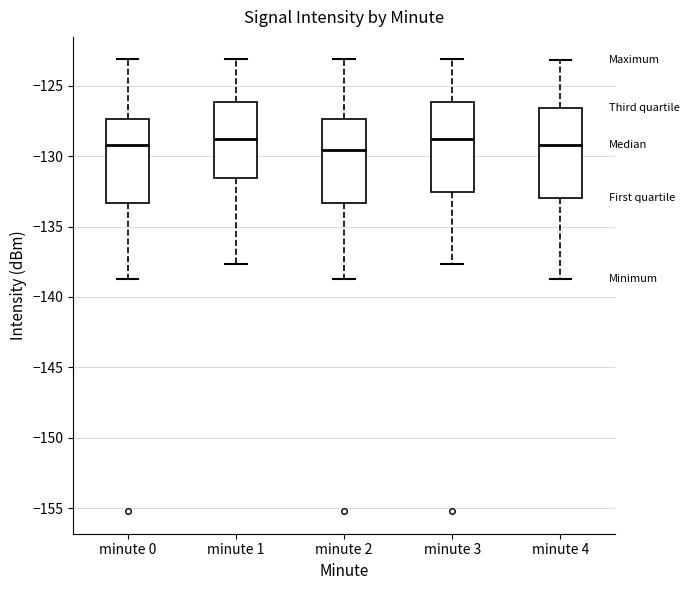

Reading left to right, read every box against the y-axis: the position of its median line, the range the box covers, and the ends of its whiskers. The values are not printed on the chart, so give them approximately, as read against the axis.

minute 0: median -129.0, box -133.5 to -127.5, whiskers -138.5 to -123.0
minute 1: median -129.0, box -131.5 to -126.0, whiskers -137.5 to -123.0
minute 2: median -129.5, box -133.5 to -127.5, whiskers -138.5 to -123.0
minute 3: median -129.0, box -132.5 to -126.0, whiskers -137.5 to -123.0
minute 4: median -129.0, box -133.0 to -126.5, whiskers -138.5 to -123.0